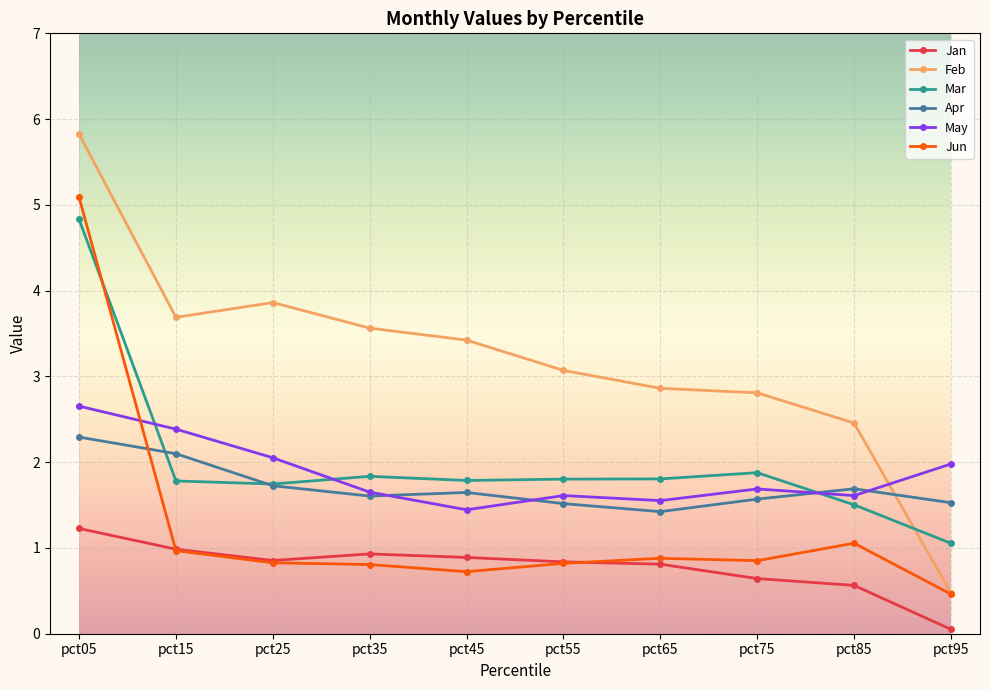

What is the approximate value of Jan at pct85?

0.6